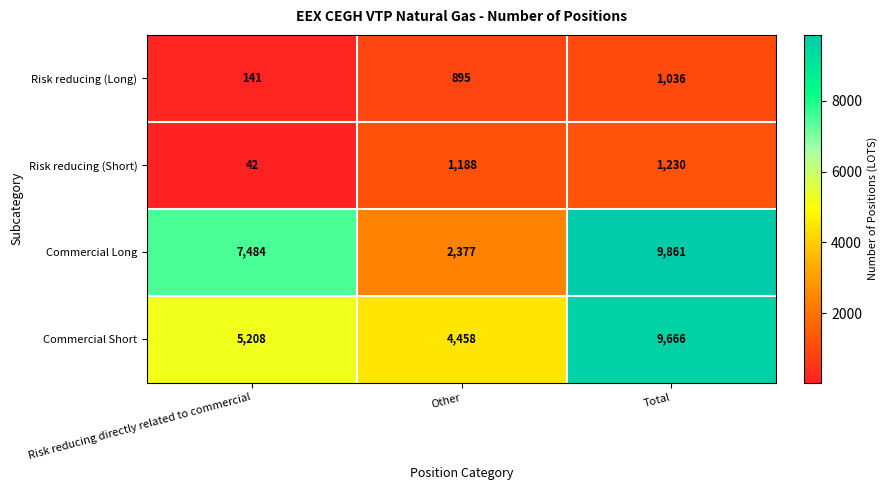

True or false: Commercial Long has a value of 1257 at Other.

False